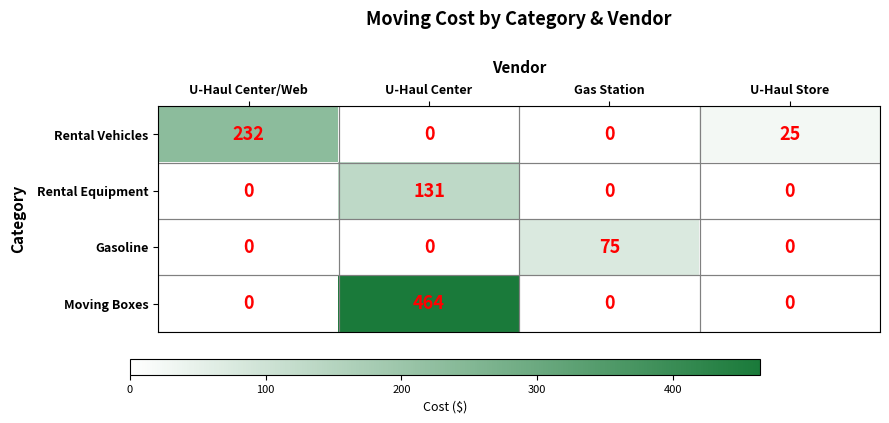

Which series has the largest total across all categories?

Moving Boxes